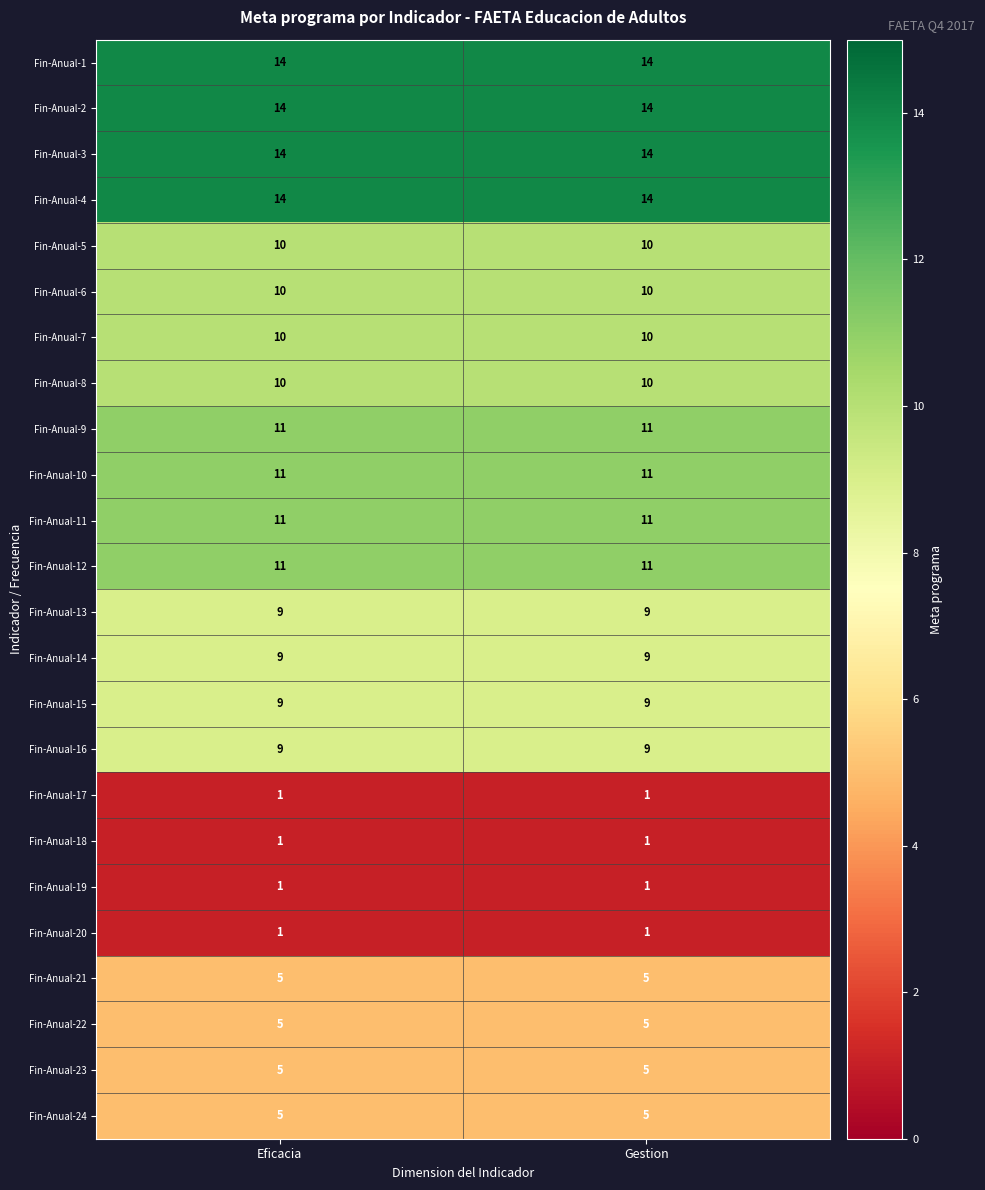

What is the total value across all series at Gestion?

200